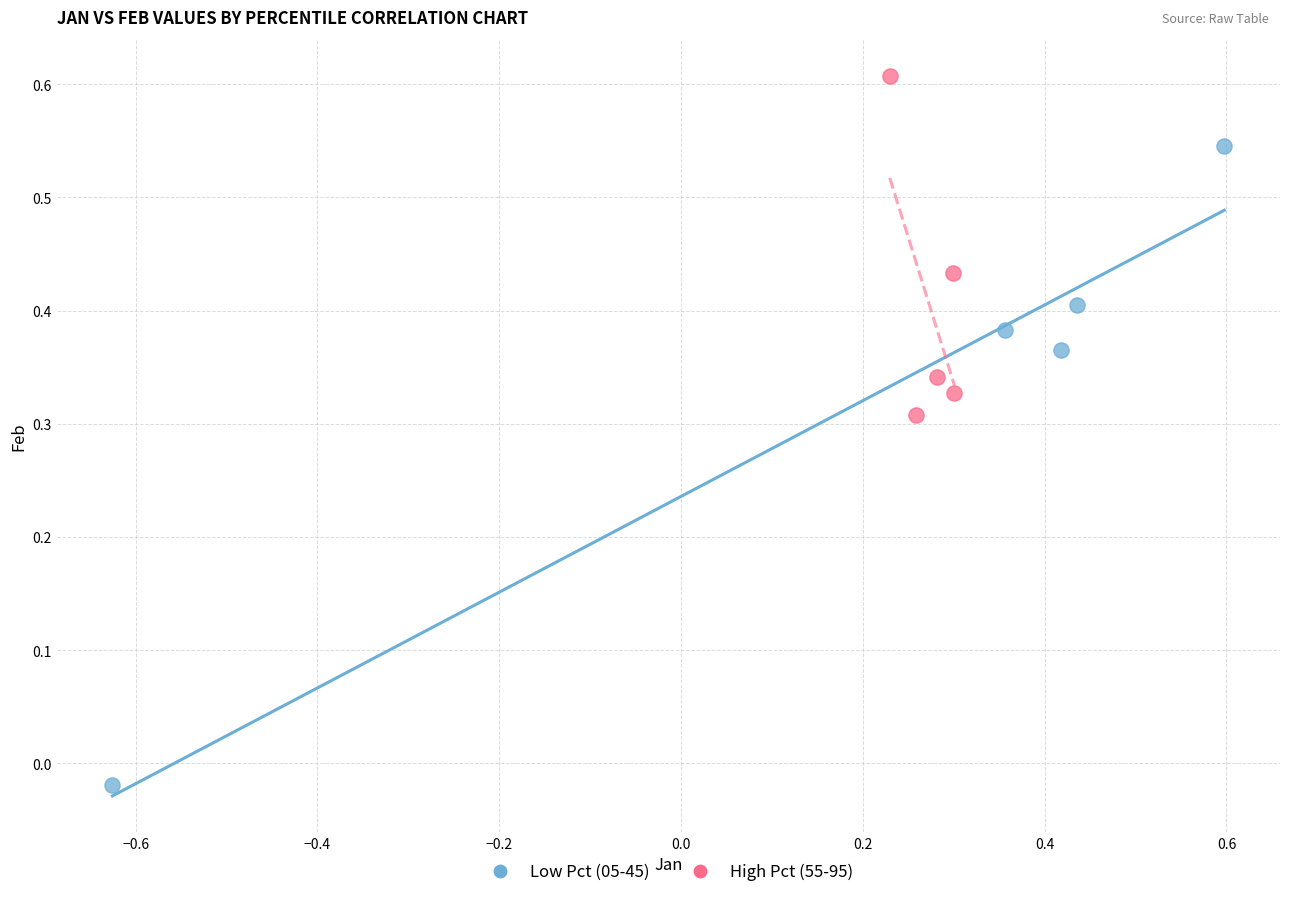

Which series has the widest spread of Y values?

Low Pct (05-45)